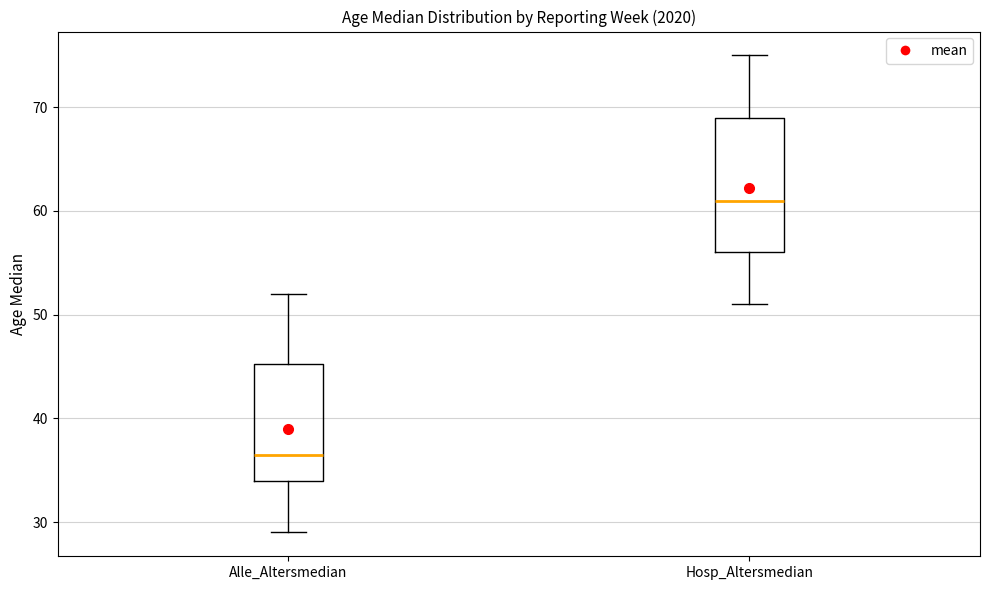

Which box's median line is the lowest?

Alle_Altersmedian